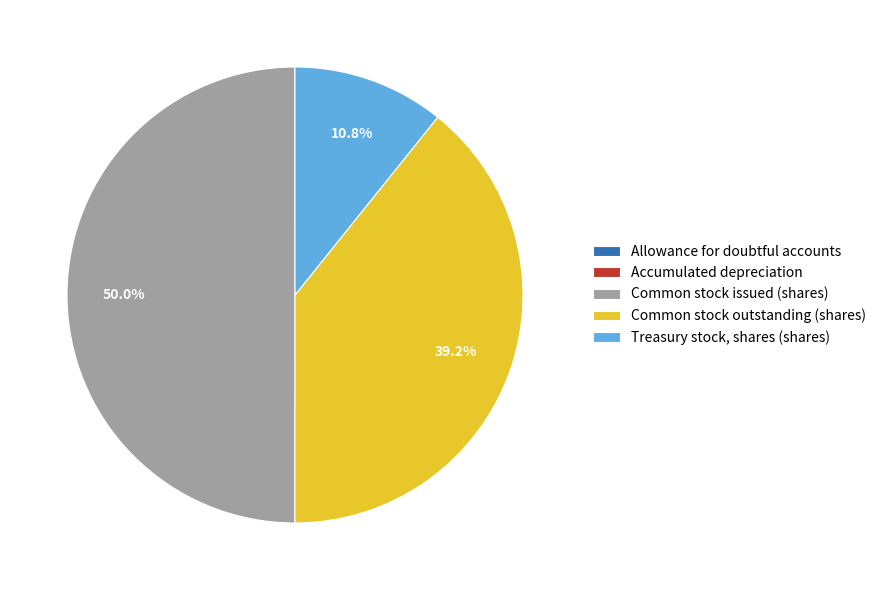

What percentage is NOT represented by Common stock issued (shares)?

50.0%